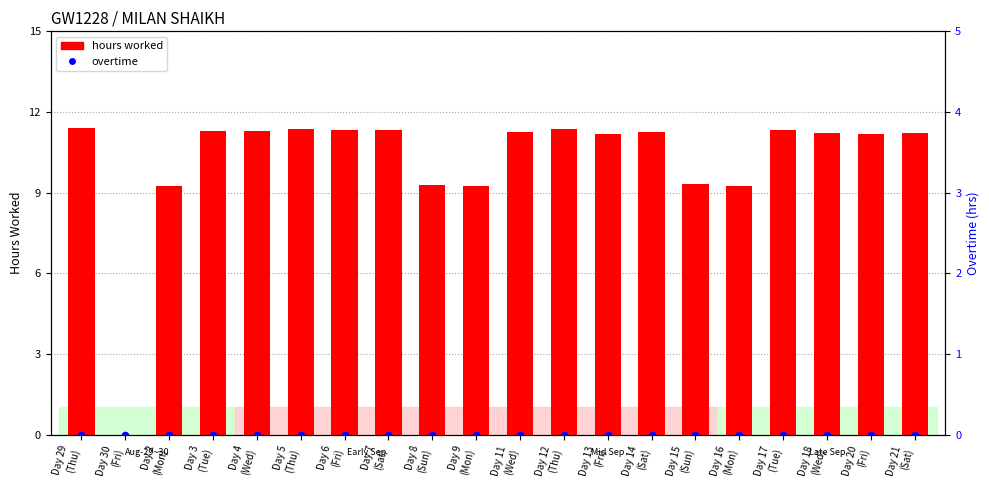

At how many categories does at least one series exceed 4?

19